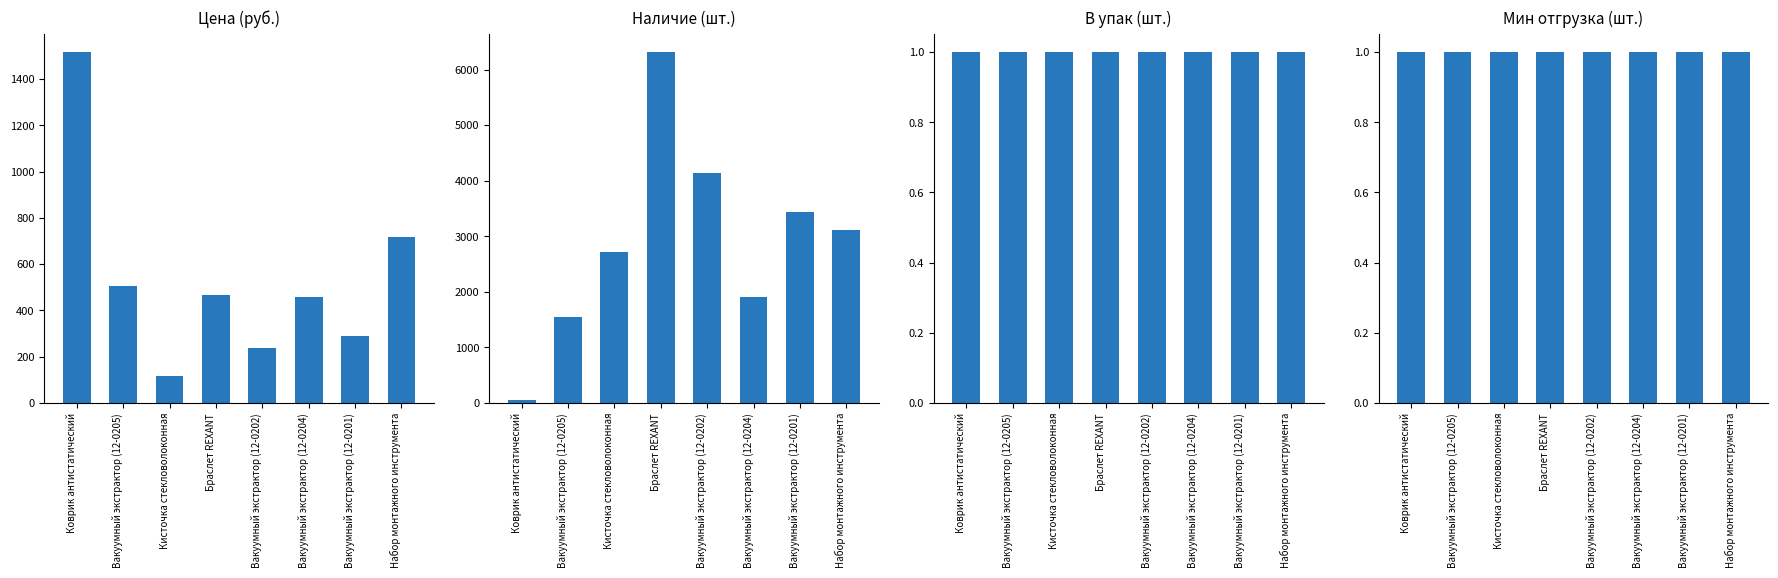

Which series changed the most between Кисточка стекловолоконная and Набор монтажного инструмента?

Цена